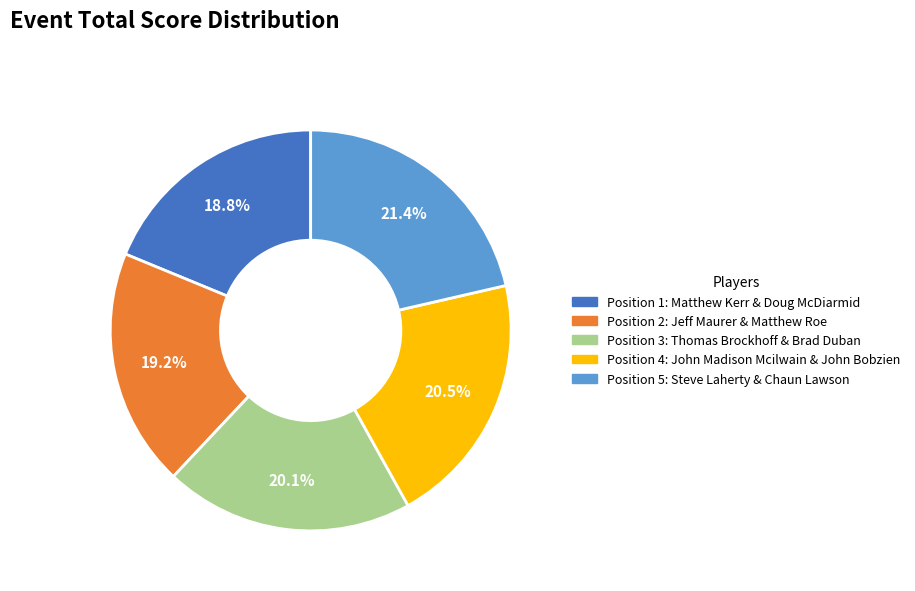

Is Position 1: Matthew Kerr & Doug McDiarmid the majority of the pie?

No